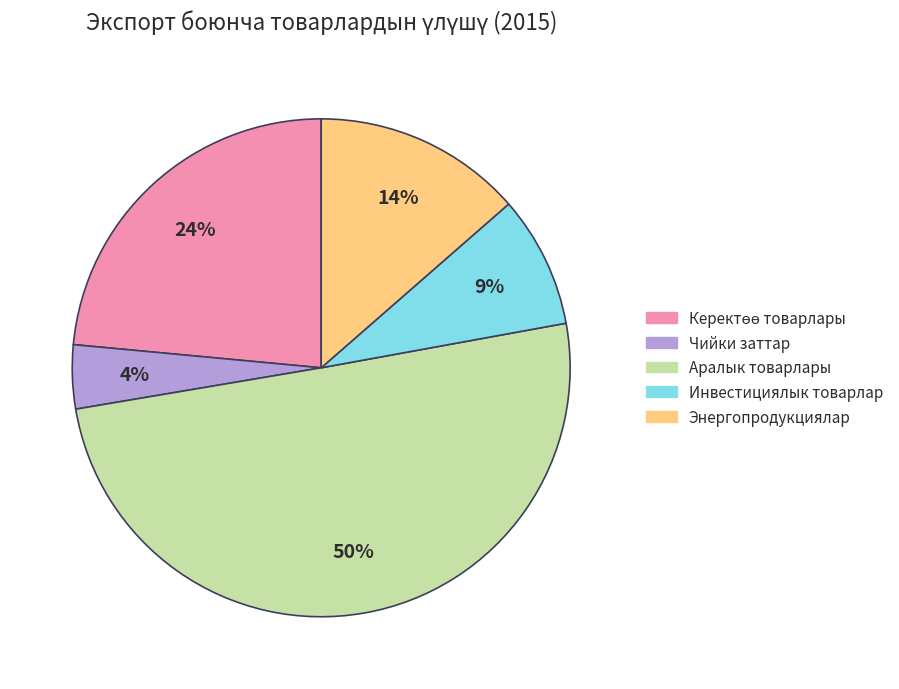

What percentage is the Инвестициялык товарлар slice, to the nearest percent?

9%